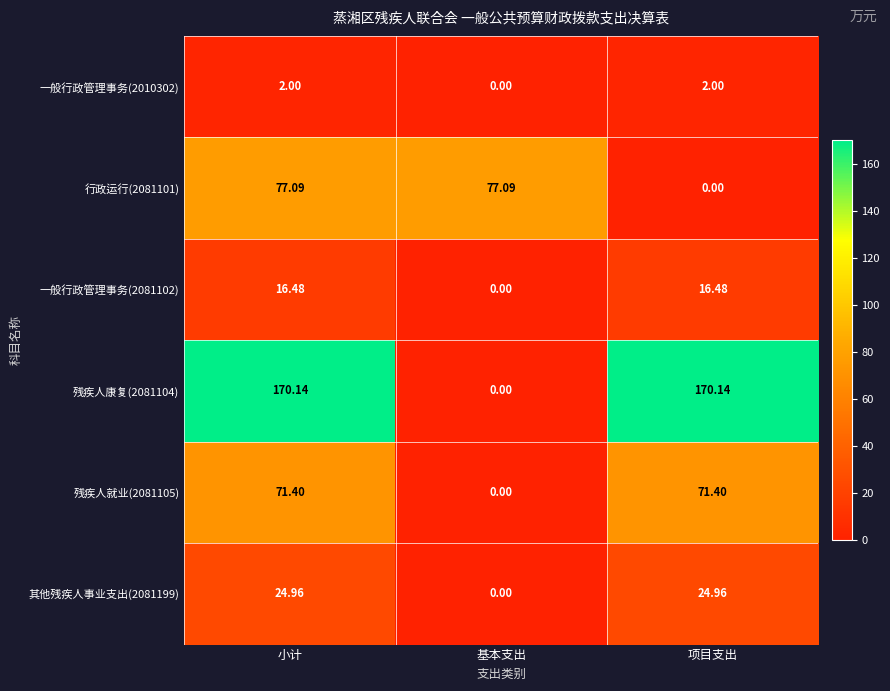

At which category is the sum across all series the highest?

小计